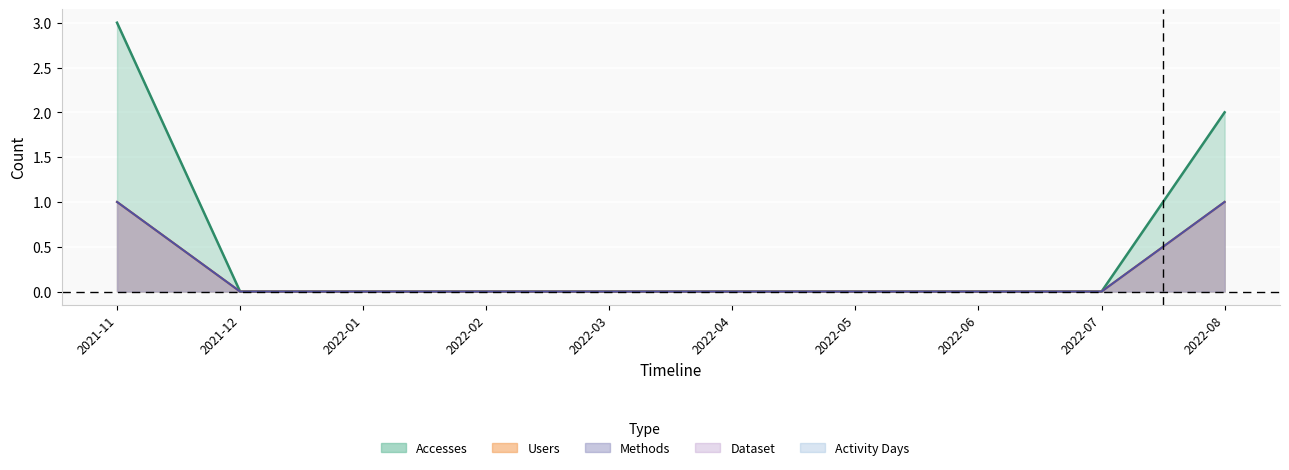

Which has a higher value, 2022-03 or 2022-01?

2022-03